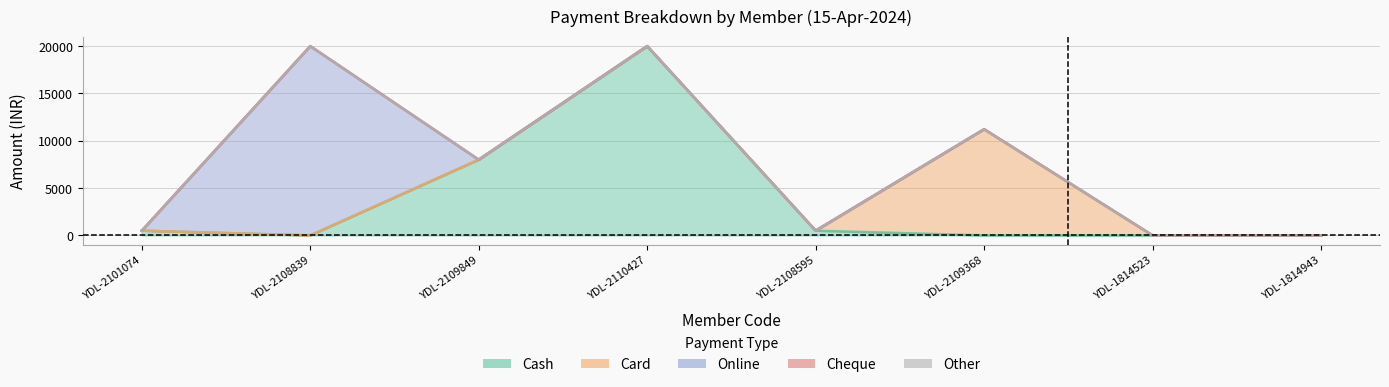

Is it true that Cheque equals 0 at YDL-1814523?

True